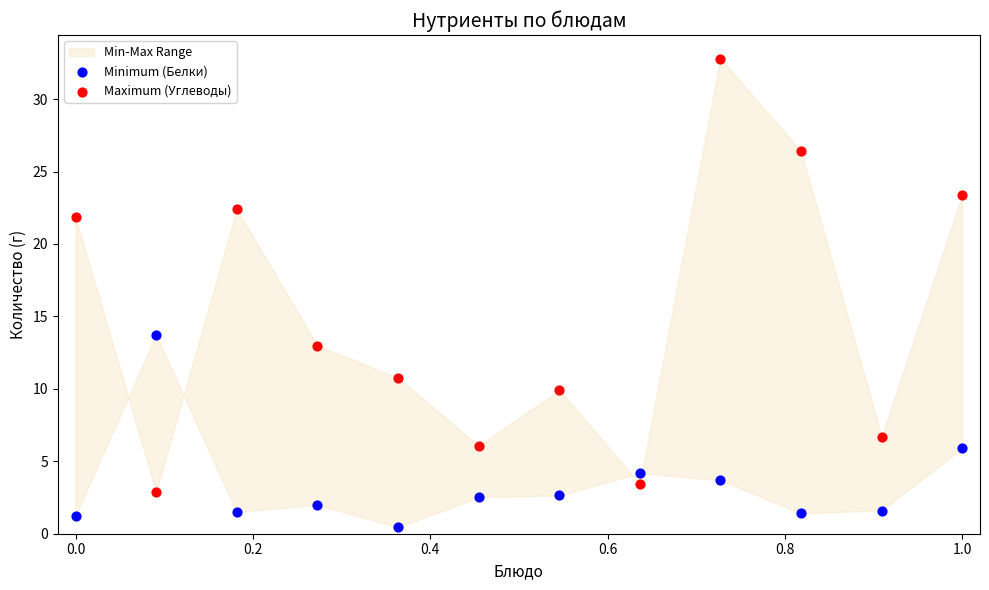

Across all data points, what is the range of X values (max minus min)?

1.0